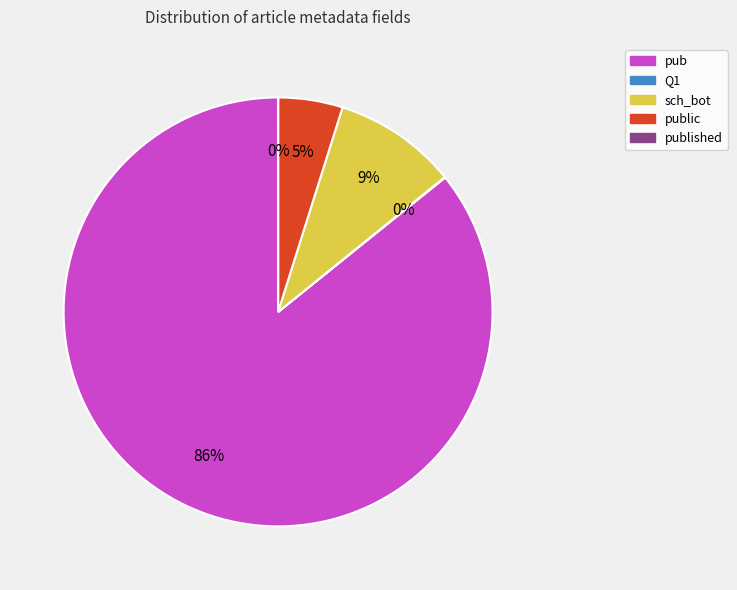

The pub slice represents 91% of the pie. True or false?

False